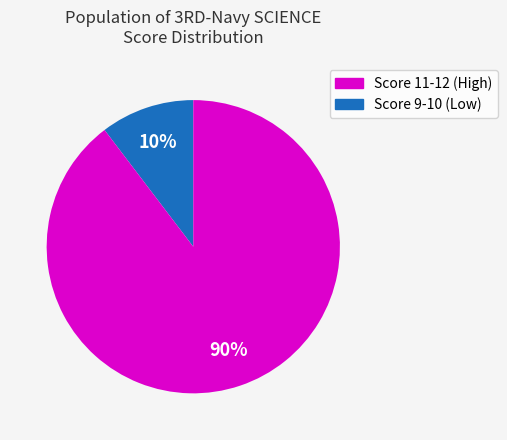

To the nearest percent, what is the average slice percentage?

50%